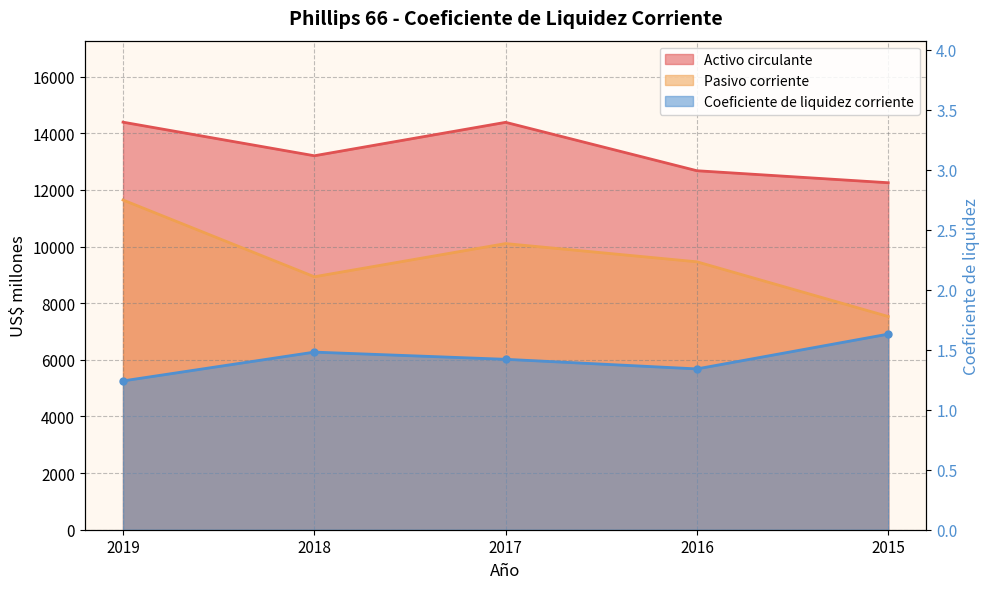

How many lines are shown in the chart?

3